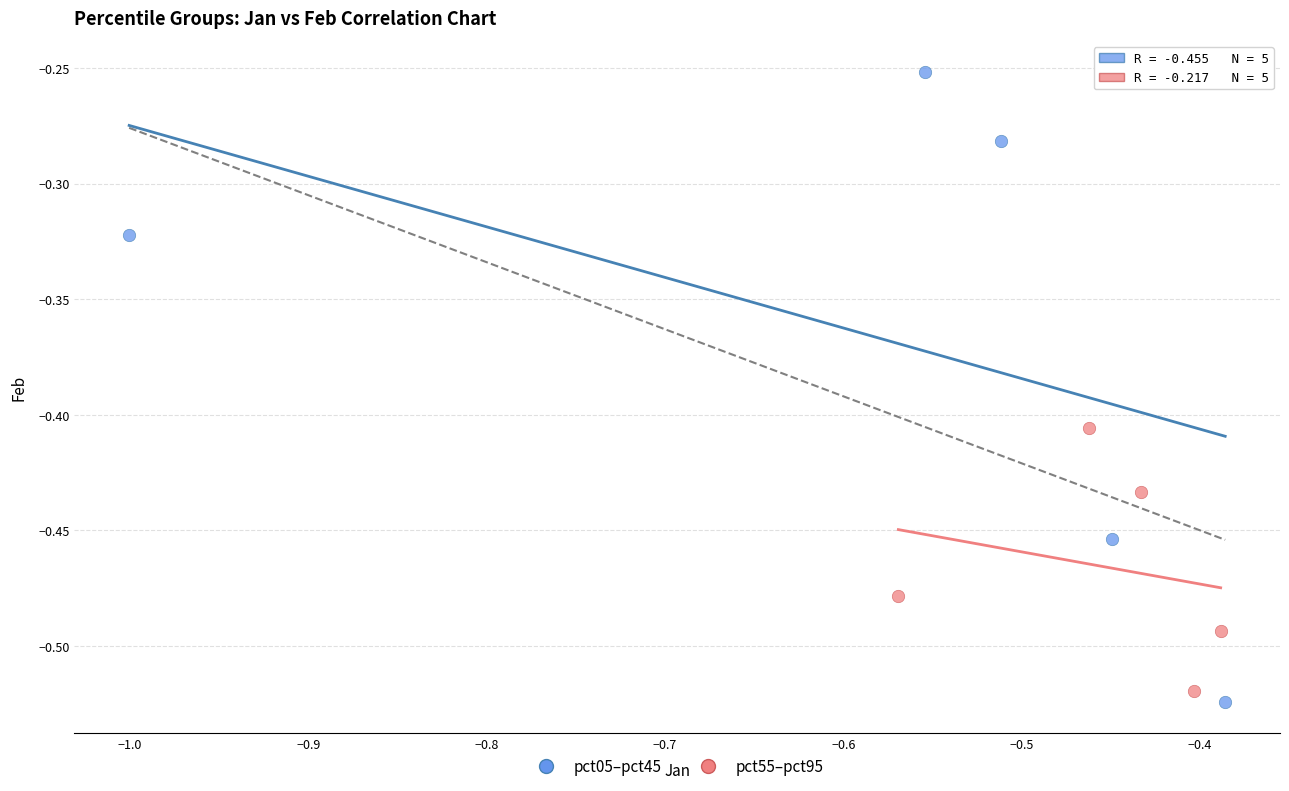

Which series contains the highest Y value?

pct05–pct45